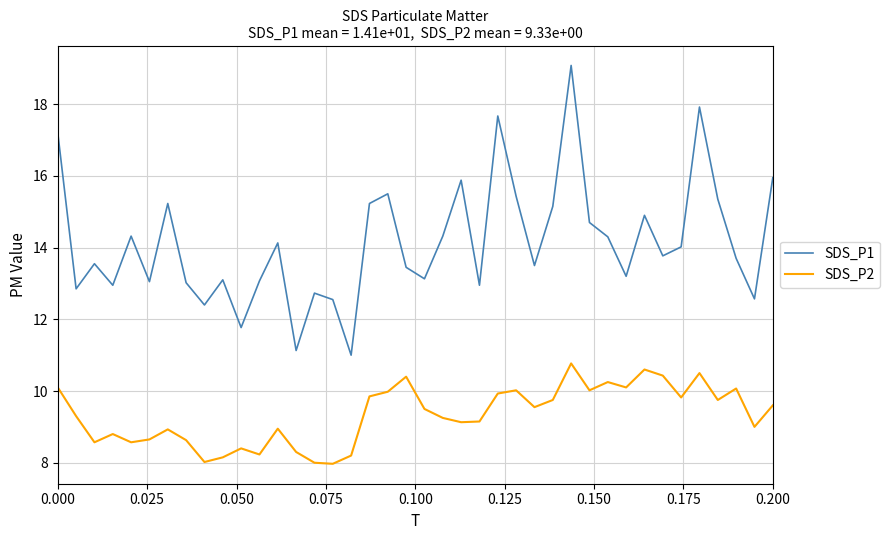

True or false: SDS_P1 and SDS_P2 intersect in this chart.

False